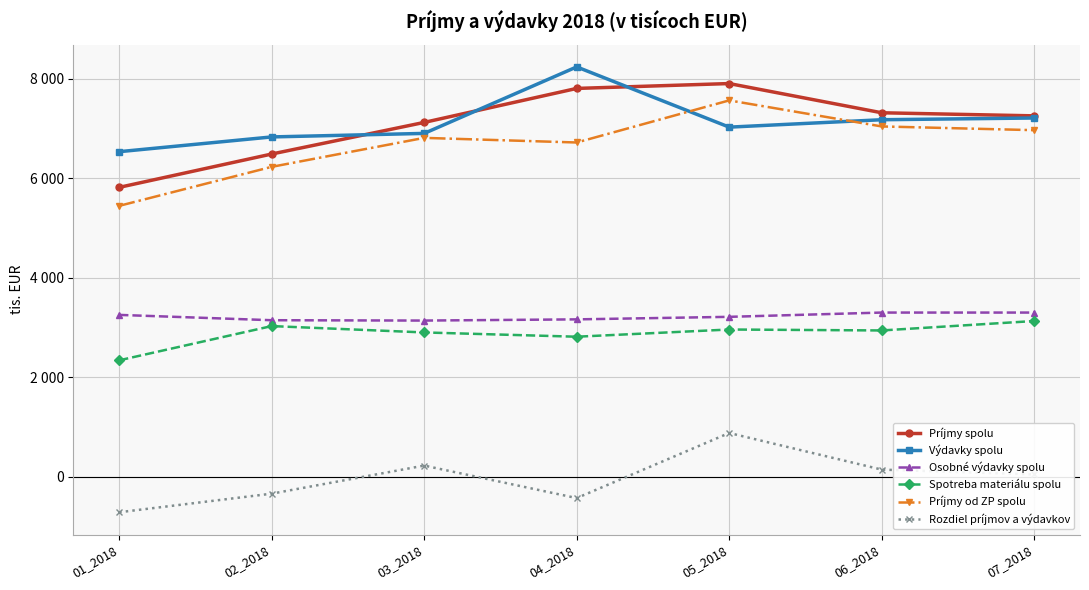

Reading left to right, list all the values displayed in this chart.

Príjmy spolu: 5819	6490	7126	7810	7908	7320	7258
Výdavky spolu: 6537	6834	6905	8243	7031	7180	7215
Osobné výdavky spolu: 3253	3146	3139	3163	3214	3300	3300
Spotreba materiálu spolu: 2339	3028	2900	2814	2959	2940	3130
Príjmy od ZP spolu: 5447	6232	6815	6722	7569	7045	6970
Rozdiel príjmov a výdavkov: -718	-344	221	-433	877	140	43